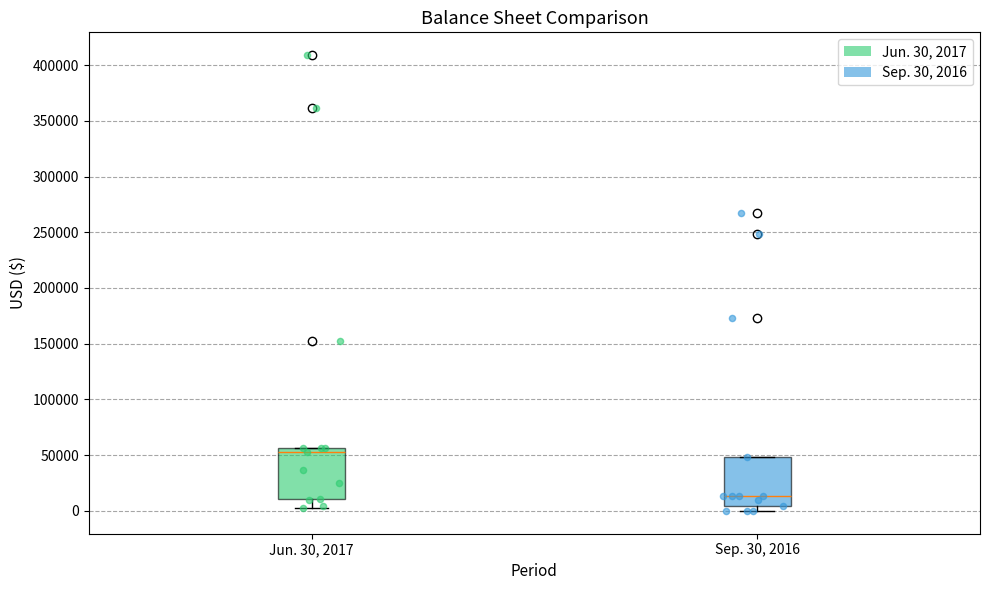

Reading left to right, transcribe this box plot: for each box, give where its median line is, the range the box spans, and where its two whiskers end, as read against the y-axis. The values are not printed on the chart, so give them approximately, as read against the axis.

Jun. 30, 2017: median 55000 (just below the box's upper edge), box 10000 to 55000, whiskers 5000 to 55000
Sep. 30, 2016: median 15000, box 5000 to 50000, whiskers 0 to 50000